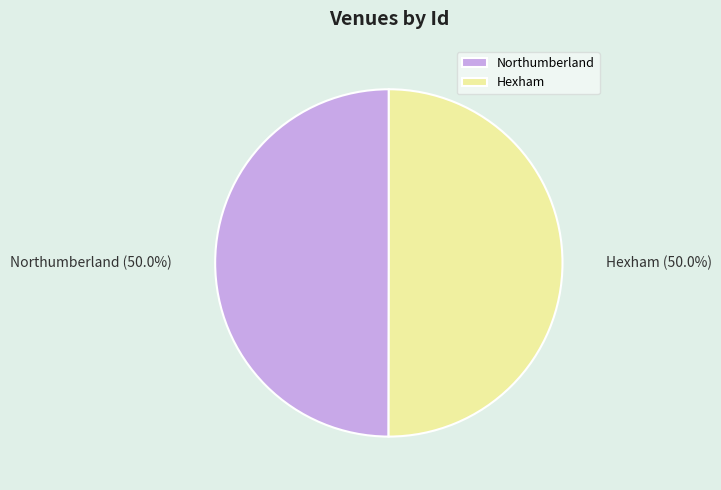

Is it true that Northumberland is 50% of the pie?

True